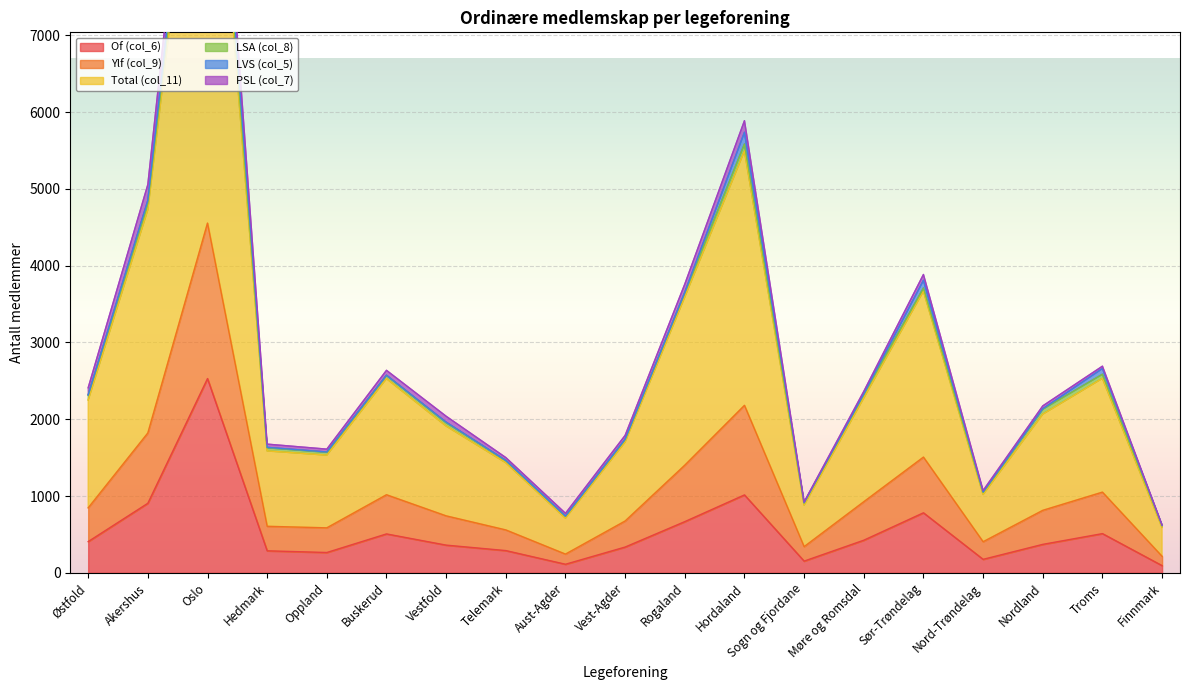

List the labels in order of Of (col_6) value, smallest first.

Finnmark, Aust-Agder, Sogn og Fjordane, Nord-Trøndelag, Oppland, Hedmark, Telemark, Vest-Agder, Vestfold, Nordland, Østfold, Møre og Romsdal, Buskerud, Troms, Rogaland, Sør-Trøndelag, Akershus, Hordaland, Oslo